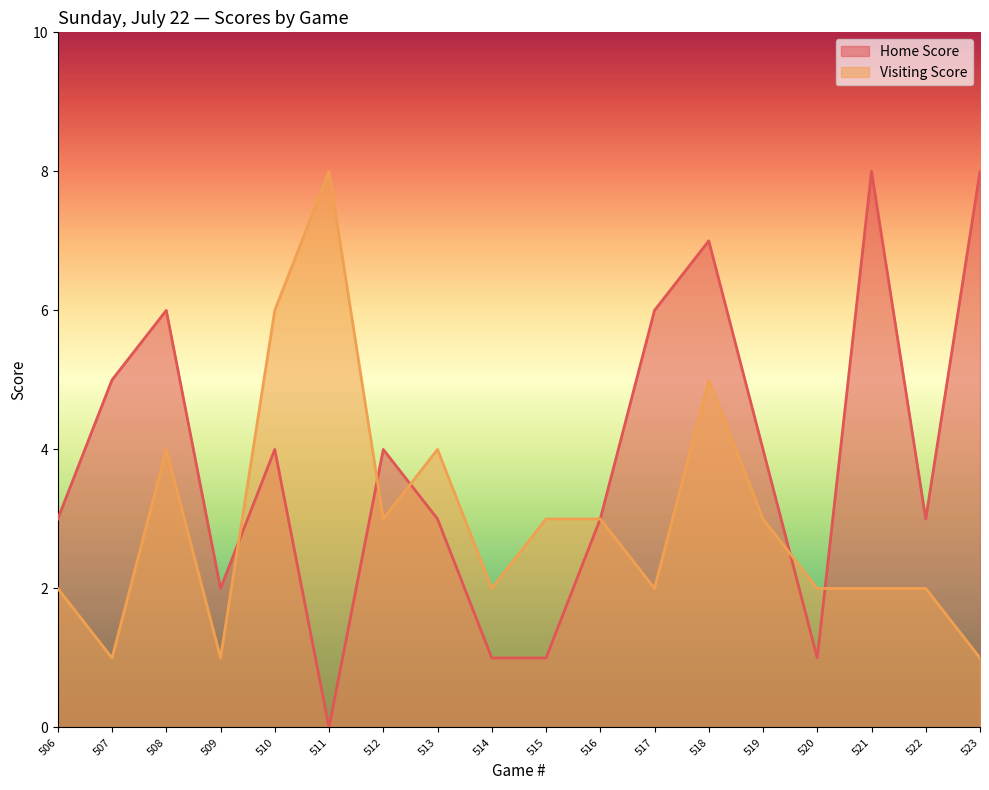

What is the sum of the Visiting Score values at 520 and 510?

8